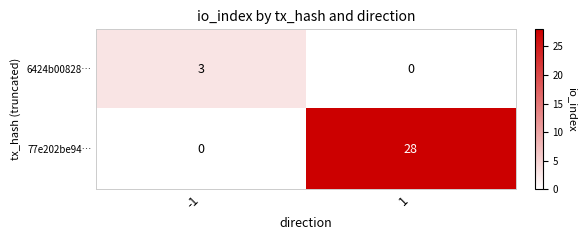

List the series in order of their overall mean, lowest first.

6424b00828…, 77e202be94…